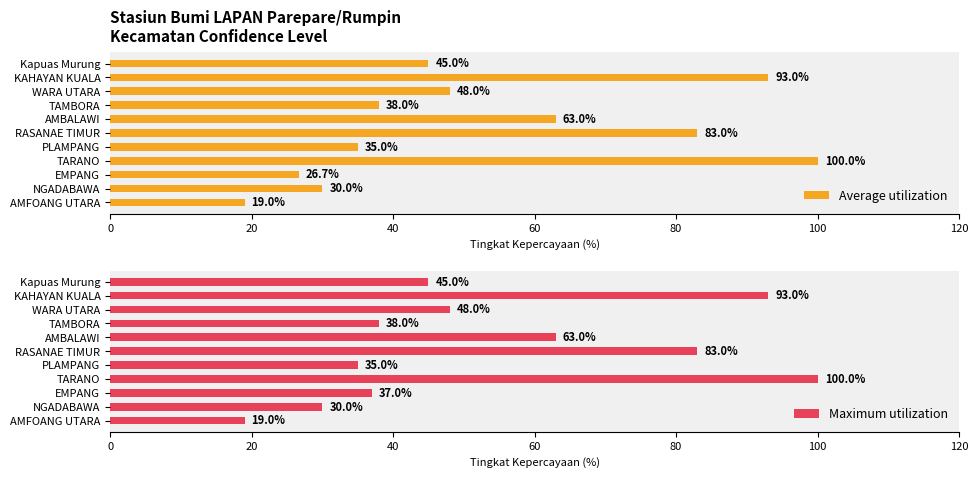

What is the difference between the maximum and minimum values in the Average utilization series?

81.0